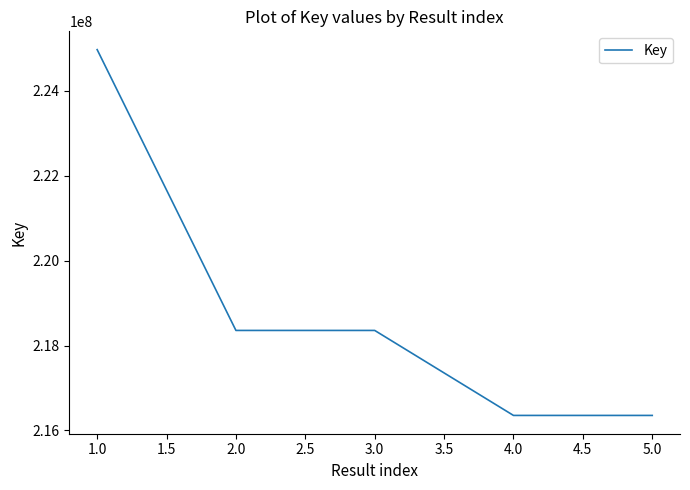

Is it true that the value at 1.0 is 375555192?

False